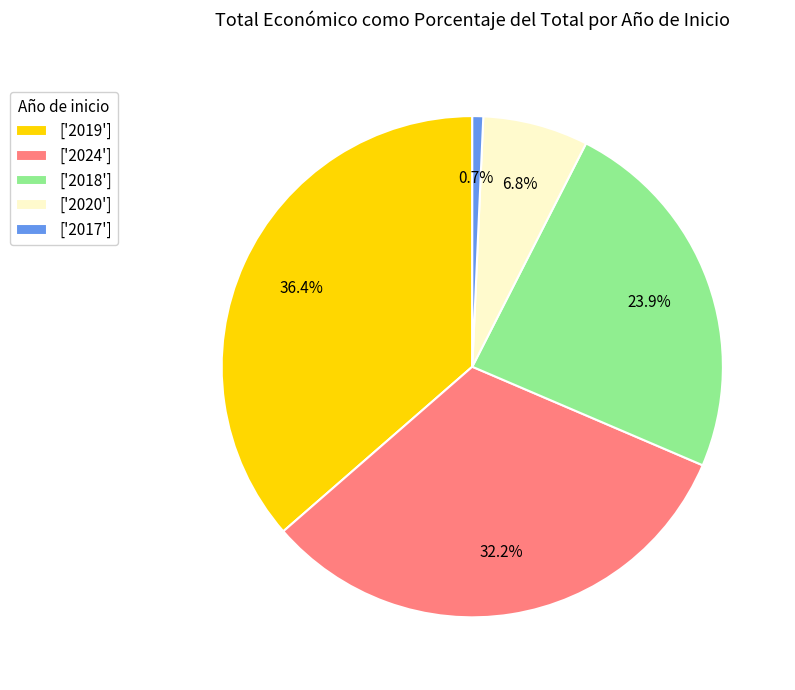

Does any single category account for the majority?

No